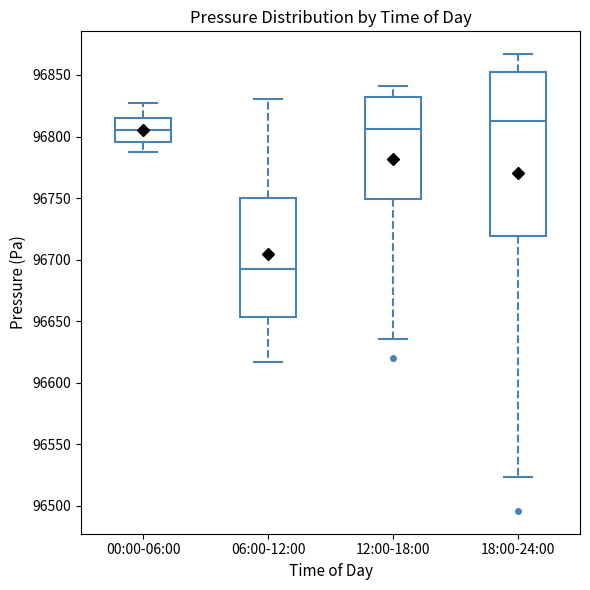

Reading left to right, read every box against the y-axis: the position of its median line, the range the box covers, and the ends of its whiskers. The values are not printed on the chart, so give them approximately, as read against the axis.

00:00-06:00: median 96805, box 96795 to 96815, whiskers 96785 to 96825
06:00-12:00: median 96695, box 96655 to 96750, whiskers 96615 to 96830
12:00-18:00: median 96805, box 96750 to 96830, whiskers 96635 to 96840
18:00-24:00: median 96810, box 96720 to 96855, whiskers 96525 to 96865